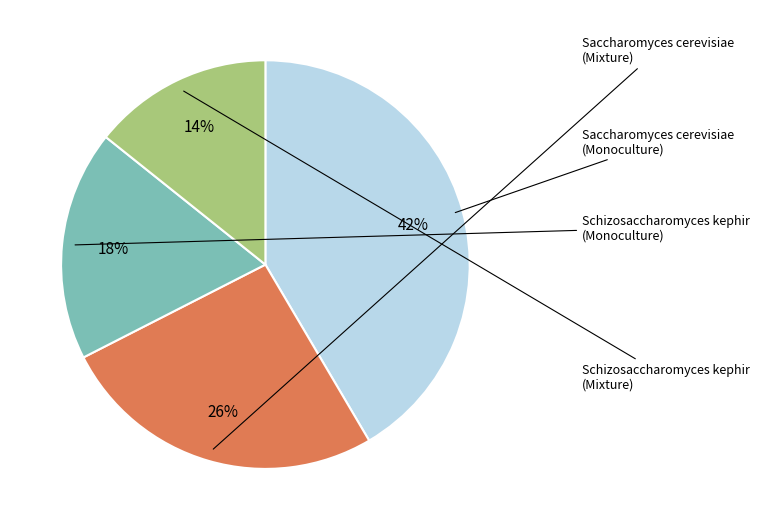

Does any single category account for the majority?

No